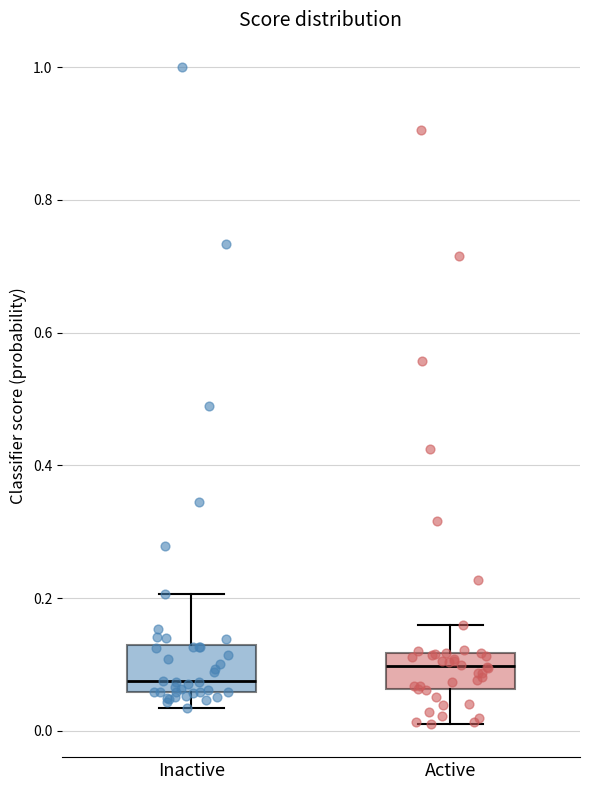

Reading left to right, read every box against the y-axis: the position of its median line, the range the box covers, and the ends of its whiskers. The values are not printed on the chart, so give them approximately, as read against the axis.

Inactive: median 0.08, box 0.06 to 0.14, whiskers 0.04 to 0.20
Active: median 0.10, box 0.06 to 0.12, whiskers 0.02 to 0.16